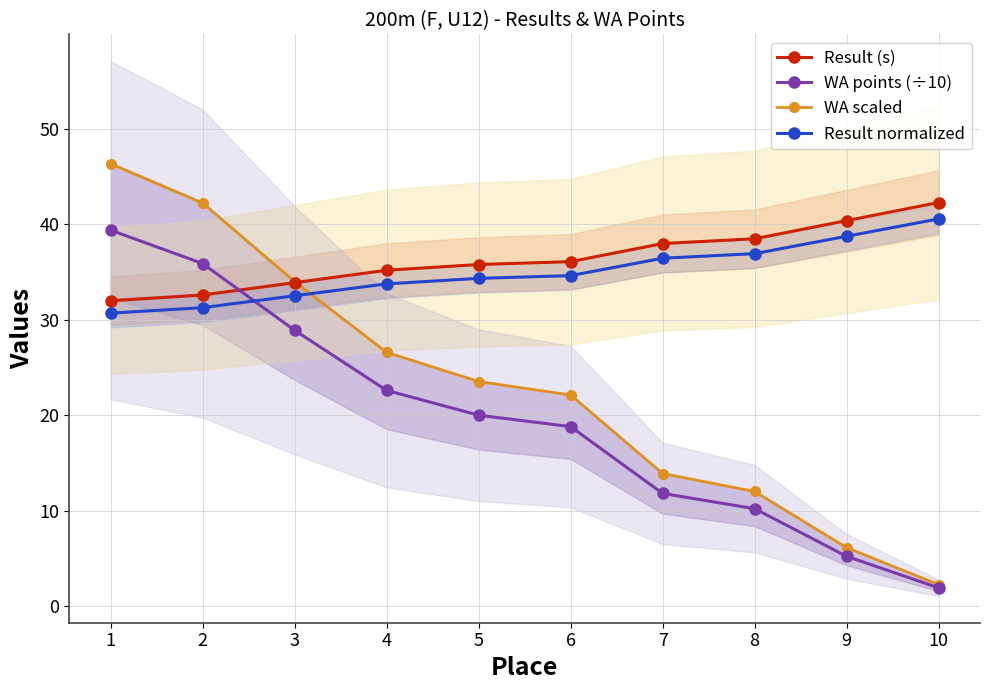

What is the total value across all series at 9?

90.5